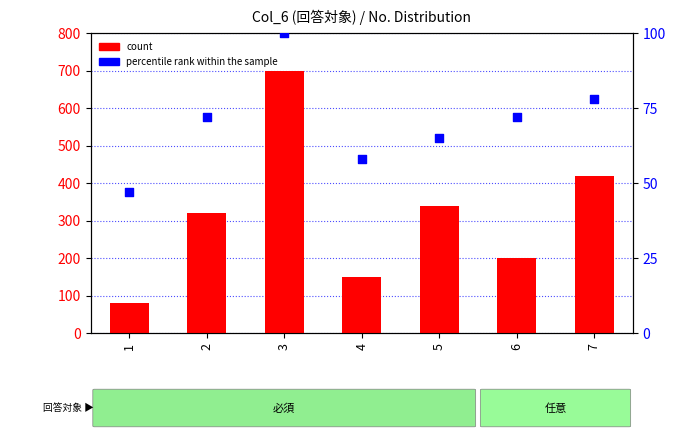

Is the value of percentile rank within the sample at 6 greater than the value of count at 2?

No